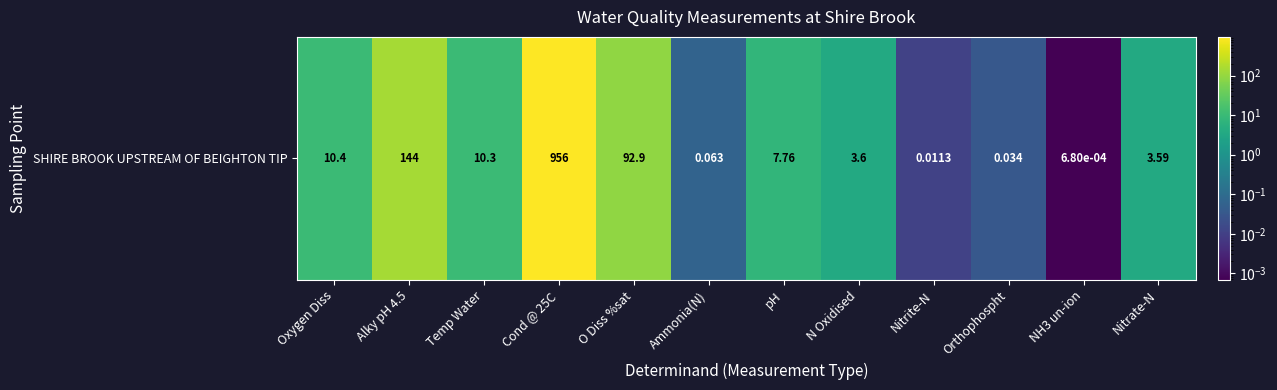

Reading left to right, what are all the values shown in this chart?

Oxygen Diss=10.4	Alky pH 4.5=144.0	Temp Water=10.3	Cond @ 25C=956.0	O Diss %sat=92.9	Ammonia(N)=0.1	pH=7.8	N Oxidised=3.6	Nitrite-N=0.0	Orthophospht=0.0	NH3 un-ion=0.0	Nitrate-N=3.6